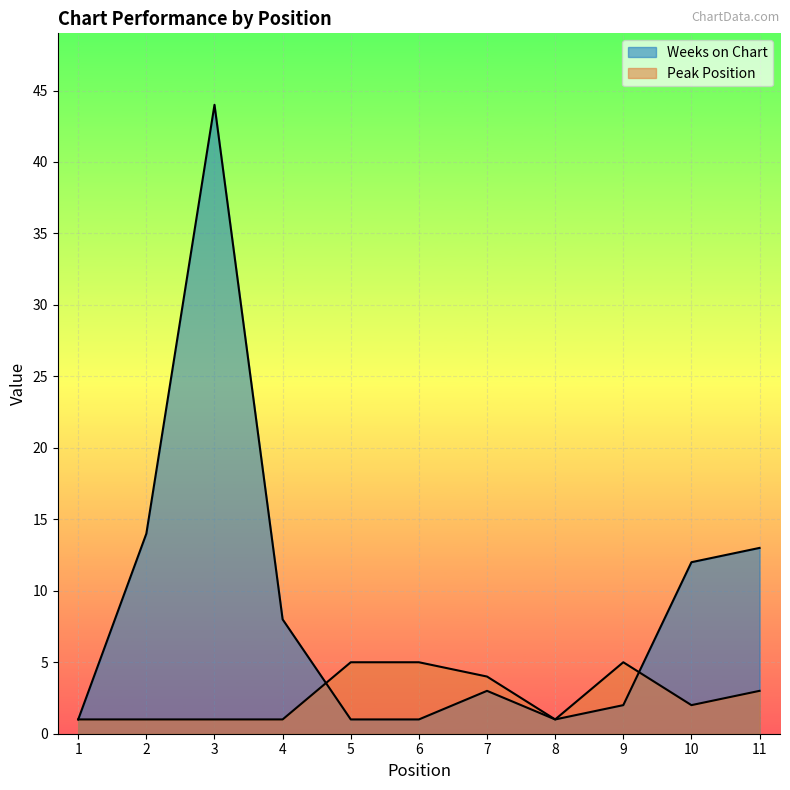

The Peak Position series shows 5 at 6. True or false?

True